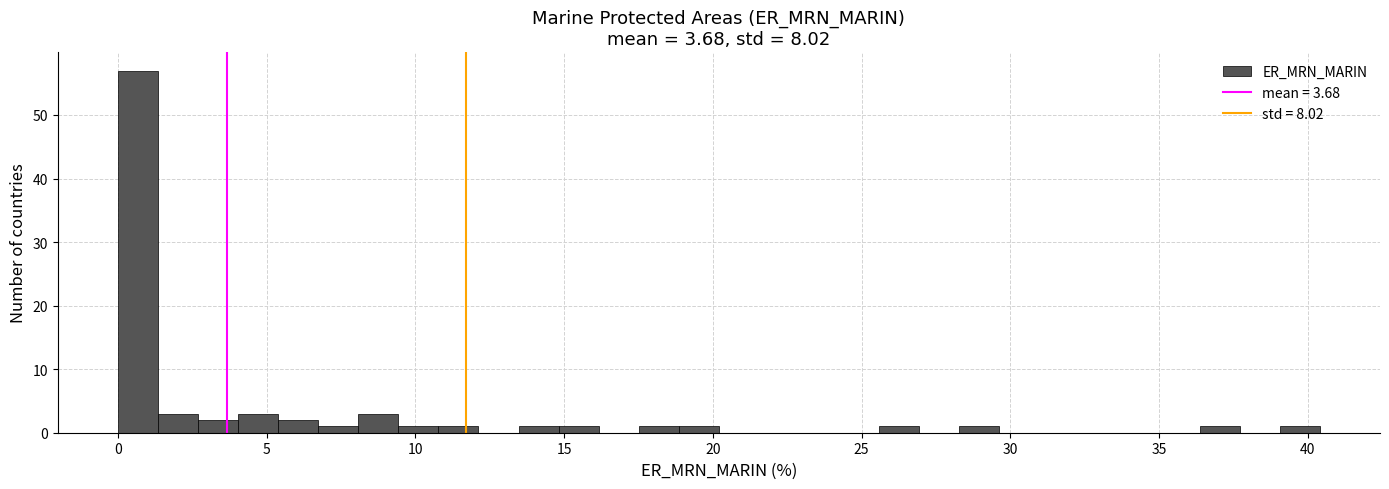

Around what value on the x-axis is the tallest bar? Give the approximate position of its centre, as read against the axis.

0.5